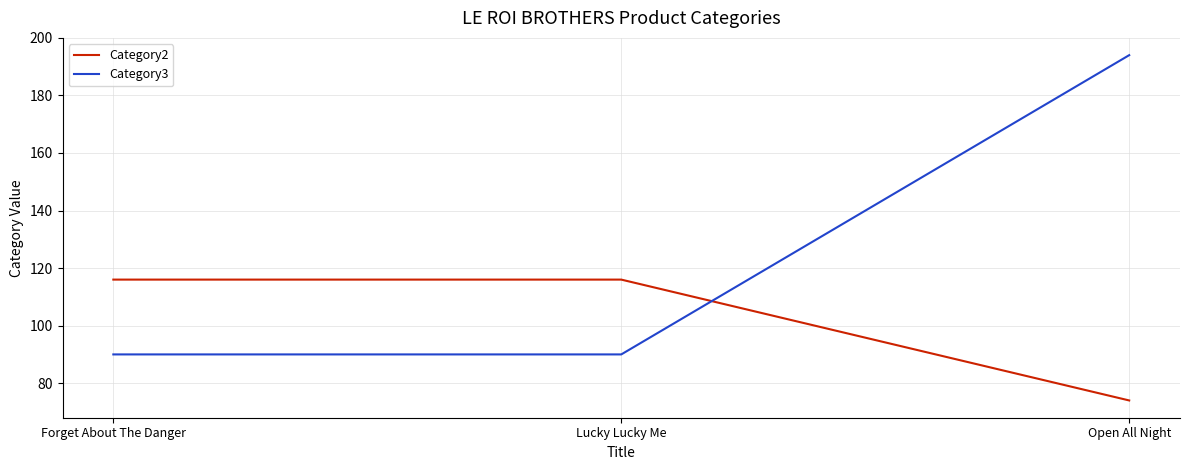

Which series has the largest range (max minus min)?

Category3